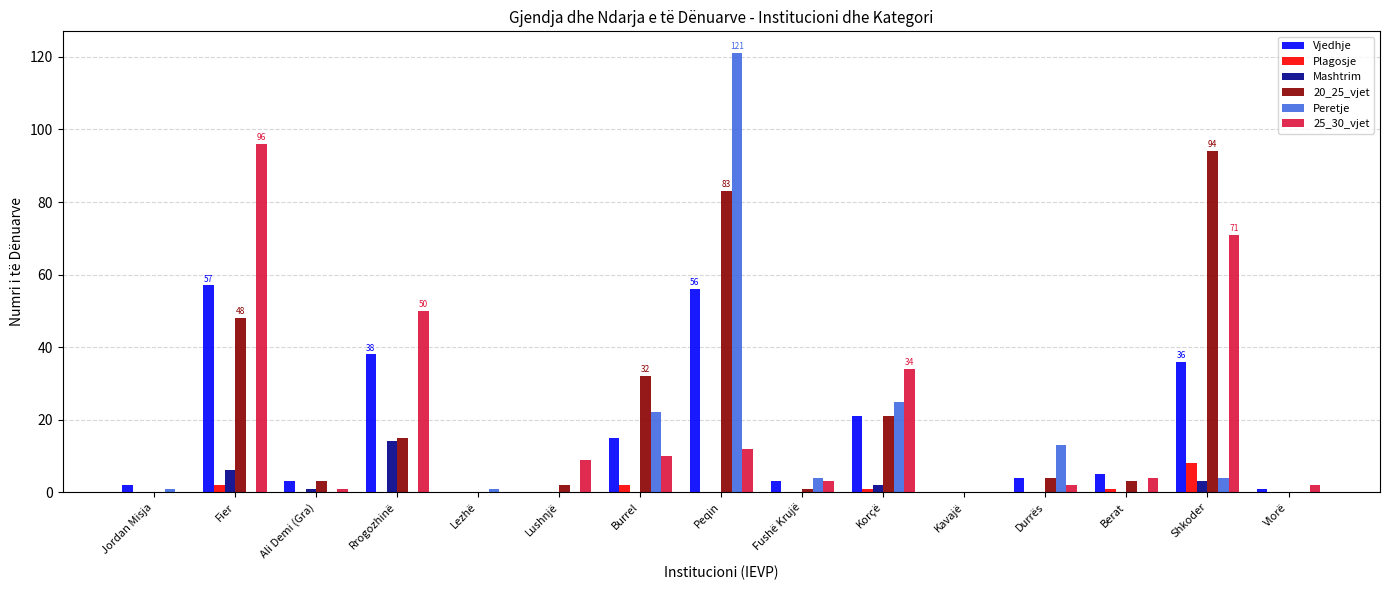

Count the number of categories in the chart.

15